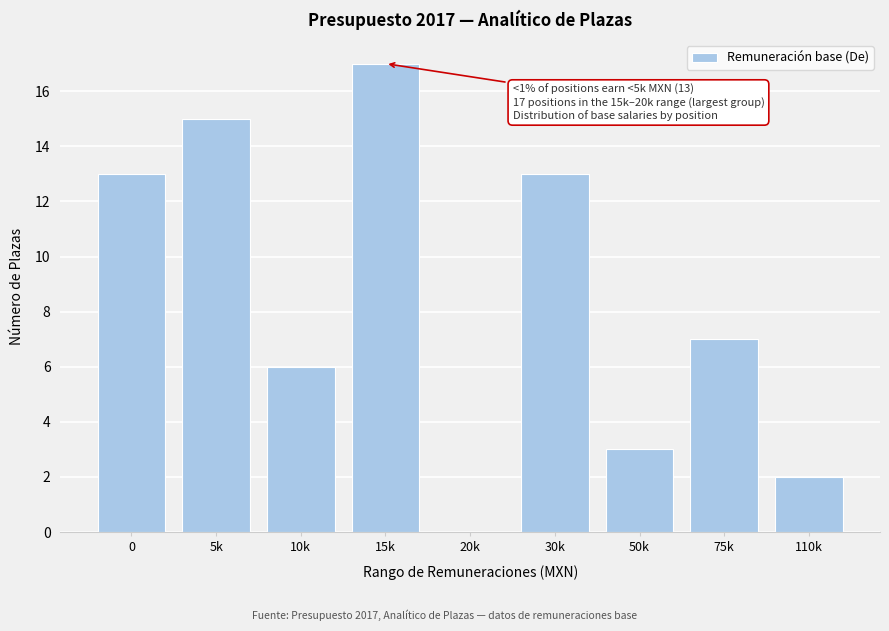

Reading left to right, list all the values displayed in this chart.

0=13	5k=15	10k=6	15k=17	20k=0	30k=13	50k=3	75k=7	110k=2